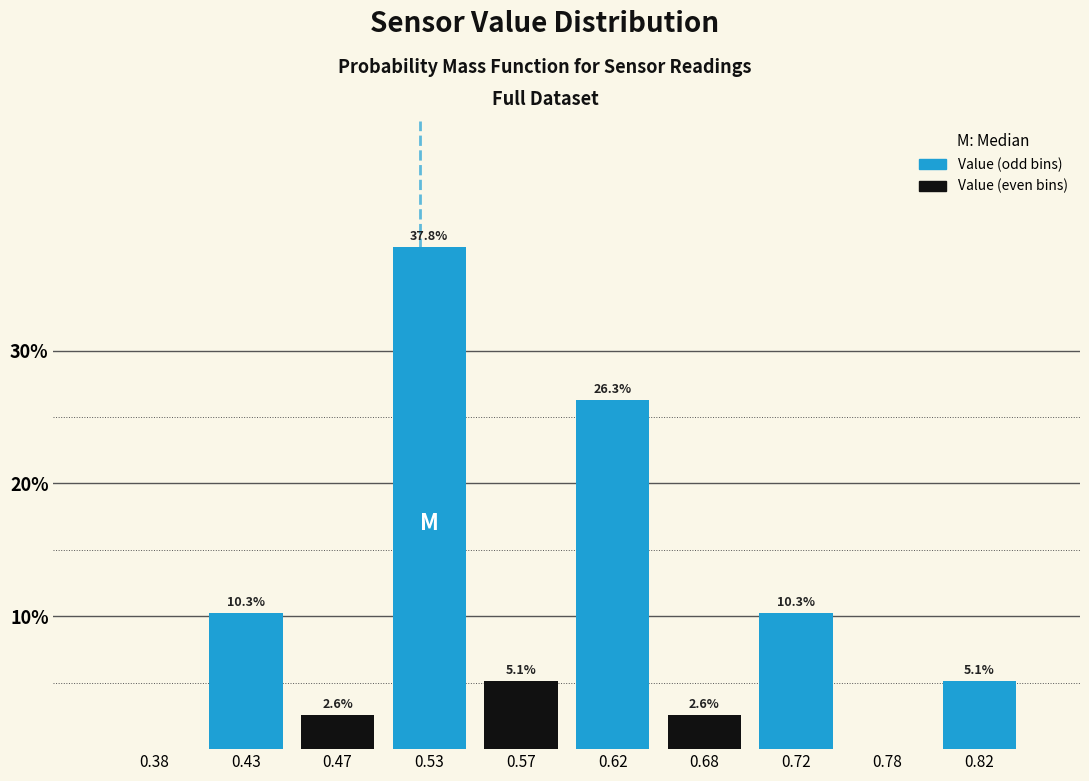

Over which range of the x-axis is the bar tallest?

0.50 to 0.55